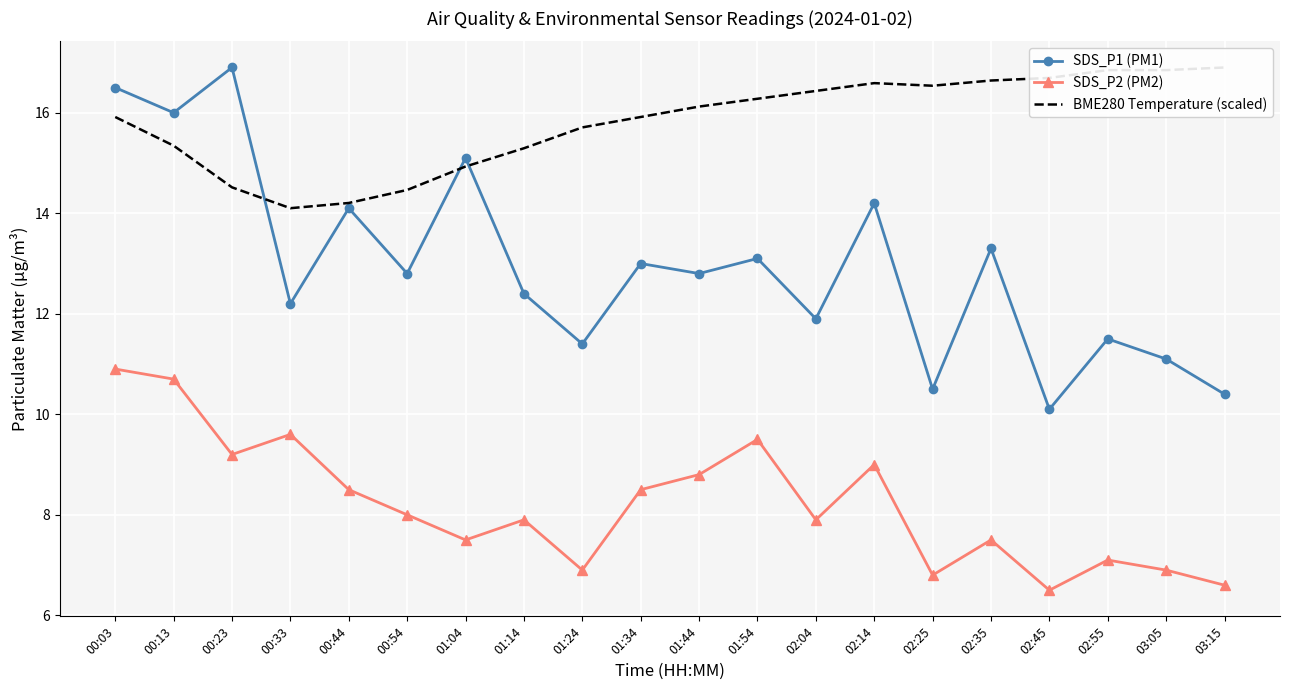

True or false: BME280 Temperature (scaled) has a value of 15.3 at 00:13.

True